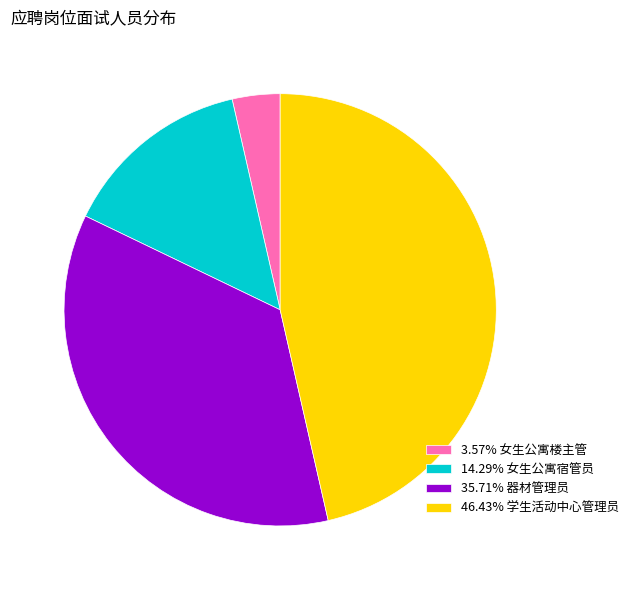

Approximately how many times larger is the value at 35.71% 器材管理员 compared to 3.57% 女生公寓楼主管?

10.0